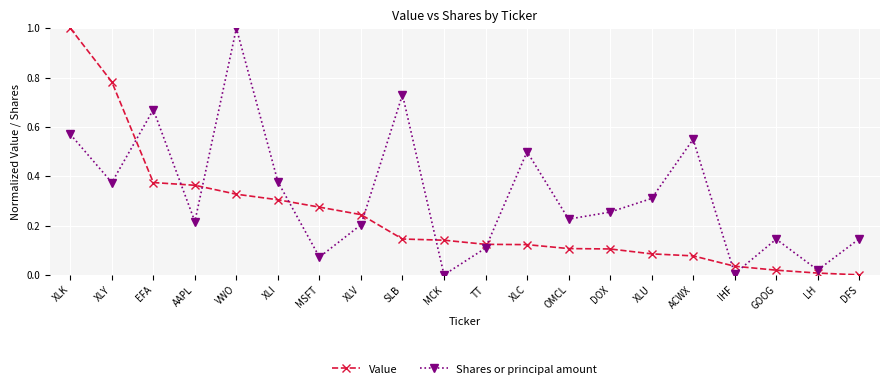

What position from the right is MCK?

11